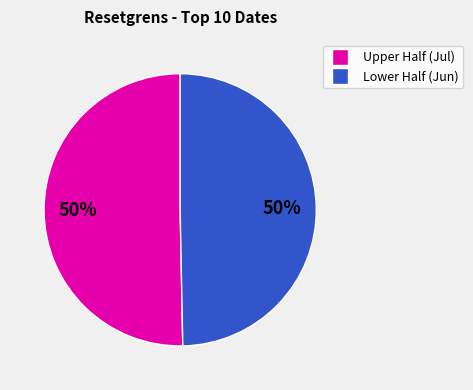

To the nearest percent, what is the average slice percentage?

50%